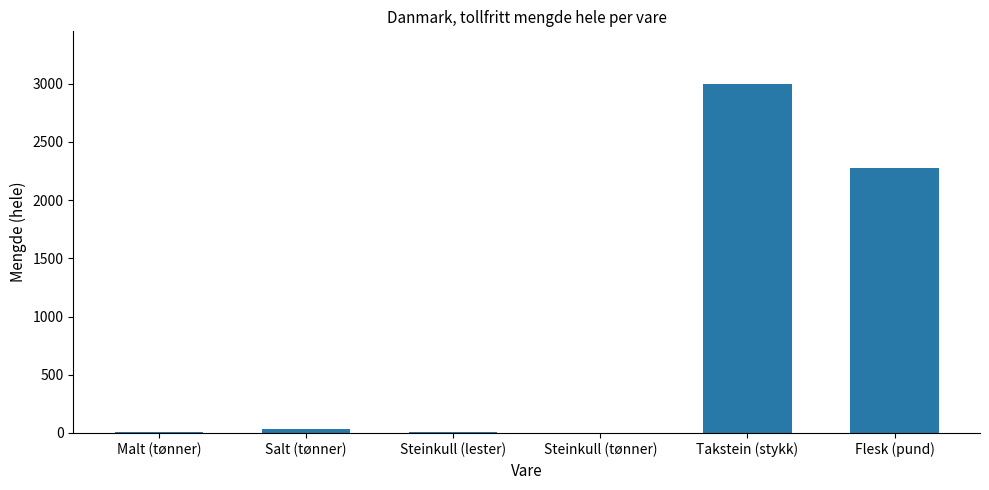

Which label corresponds to the largest value in the chart?

Takstein (stykk)